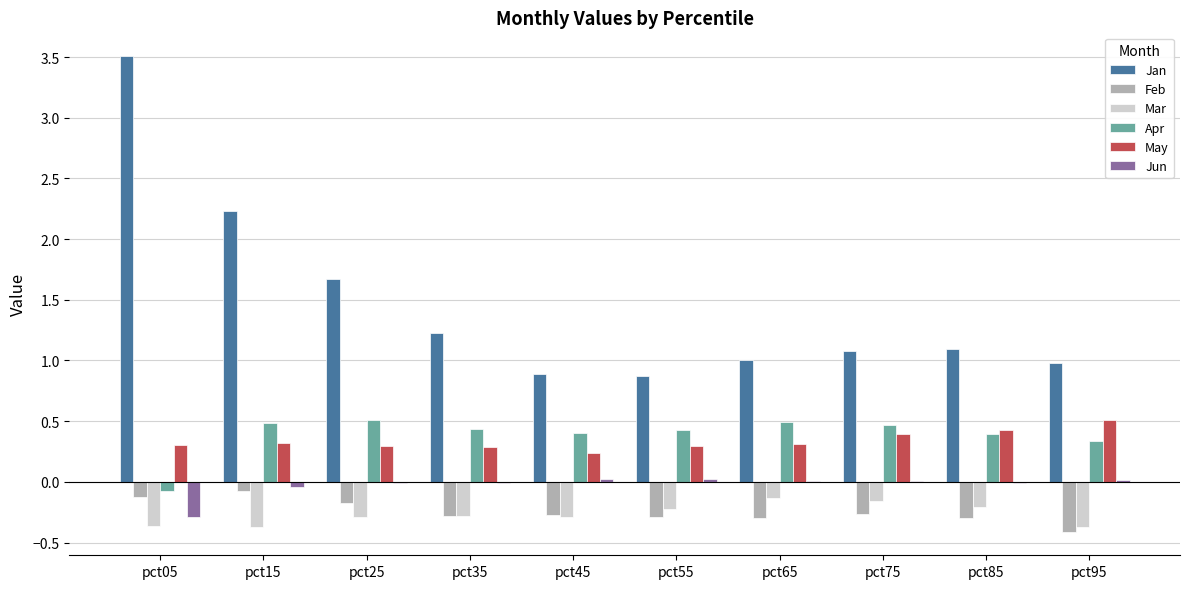

Are the bars horizontal?

No